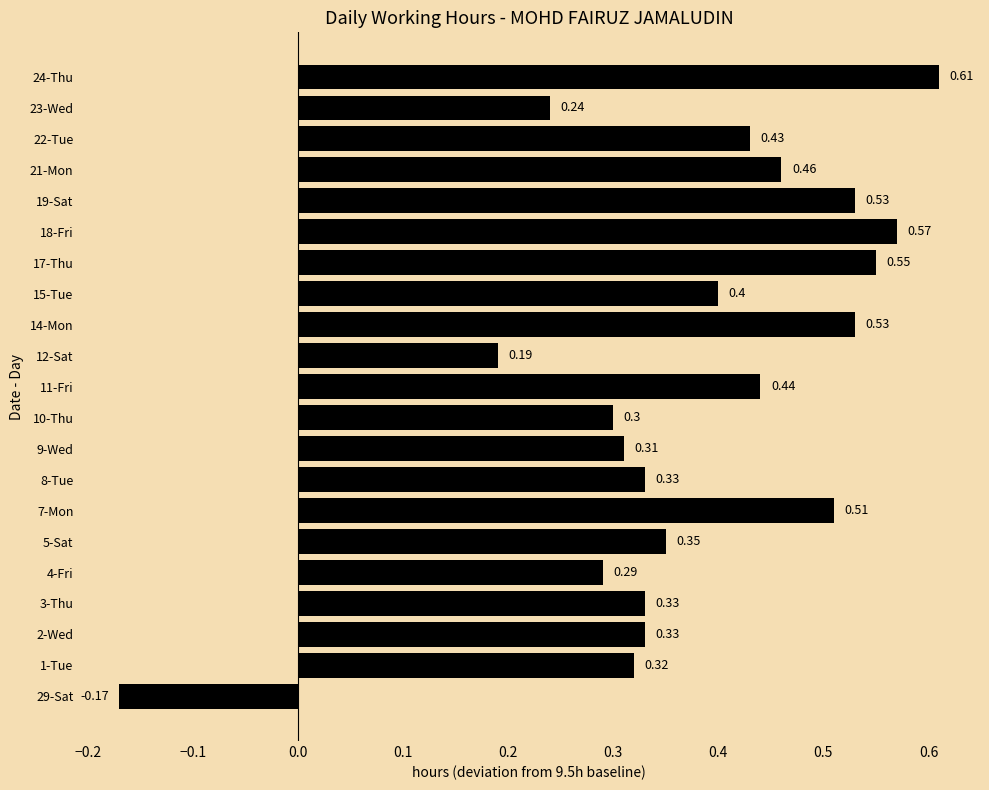

Which label corresponds to the largest value in the chart?

24-Thu